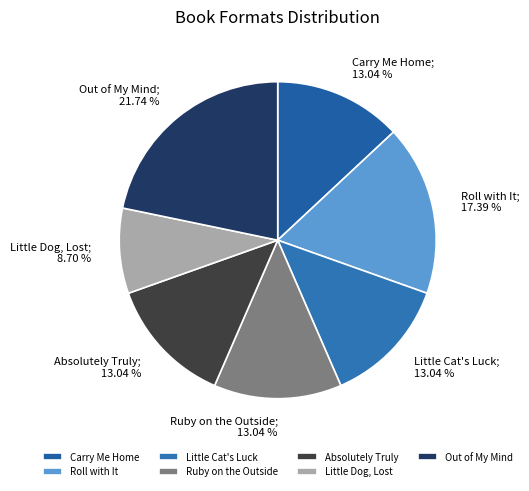

To the nearest percent, what percentage of the pie is Little Dog, Lost?

9%